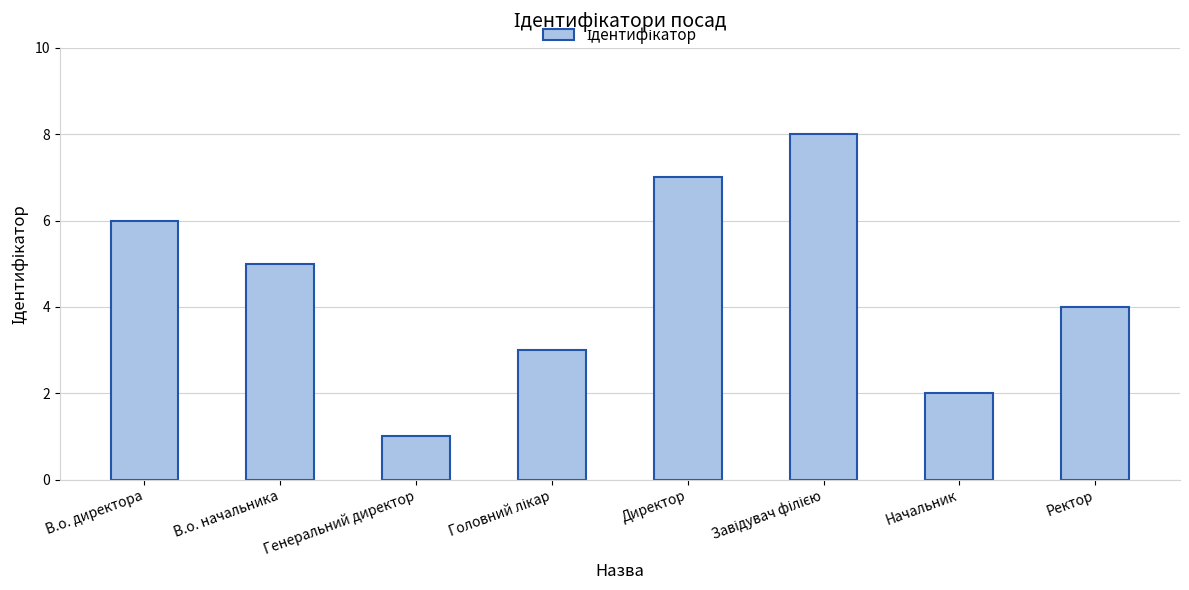

The chart shows a value of 4 at Ректор. True or false?

True